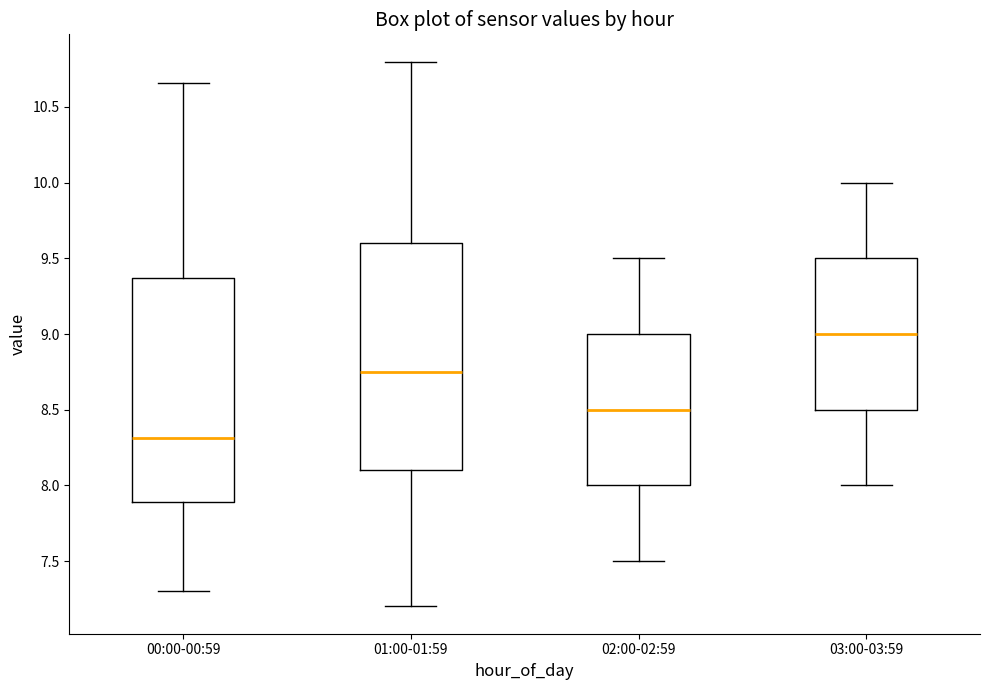

Which box's median line is the lowest?

00:00-00:59